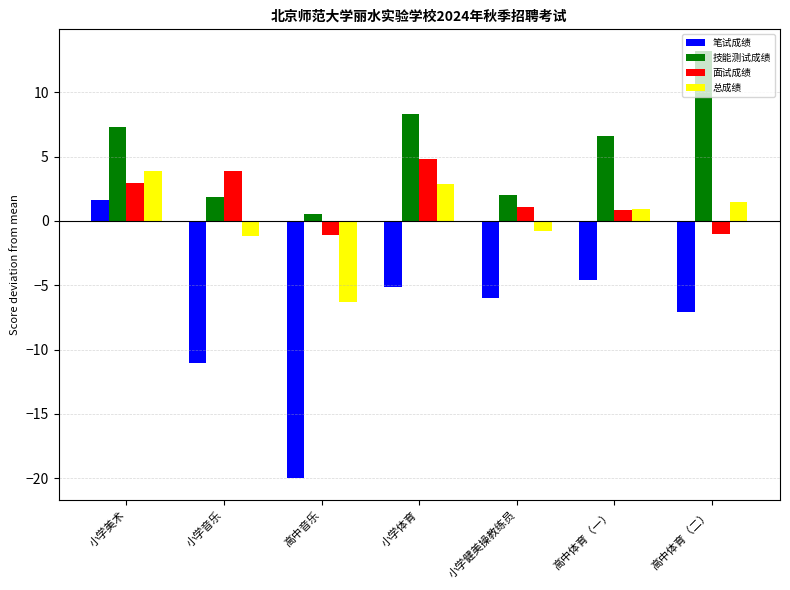

What is the value of the 总成绩 bar at the 2nd from the left?

-1.2